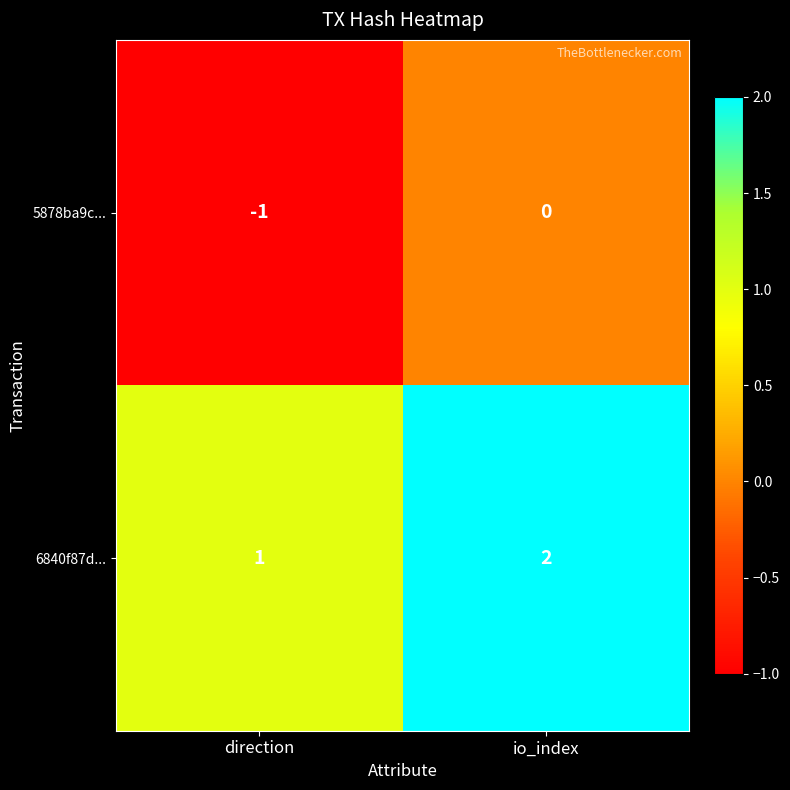

Rank the series by their average value, from lowest to highest.

5878ba9c..., 6840f87d...